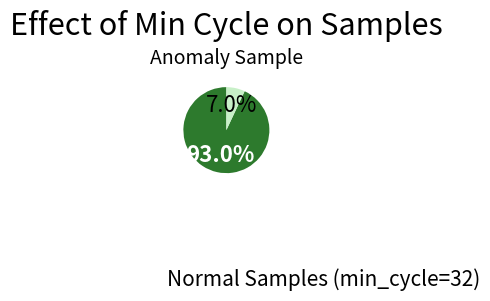

Is there any slice that represents more than half of the pie?

Yes